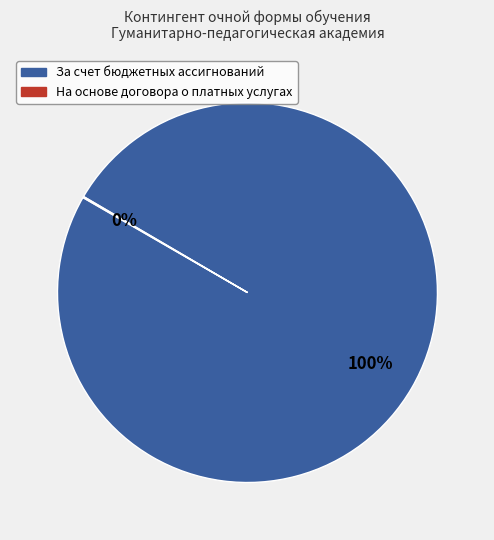

Does any single category account for the majority?

Yes